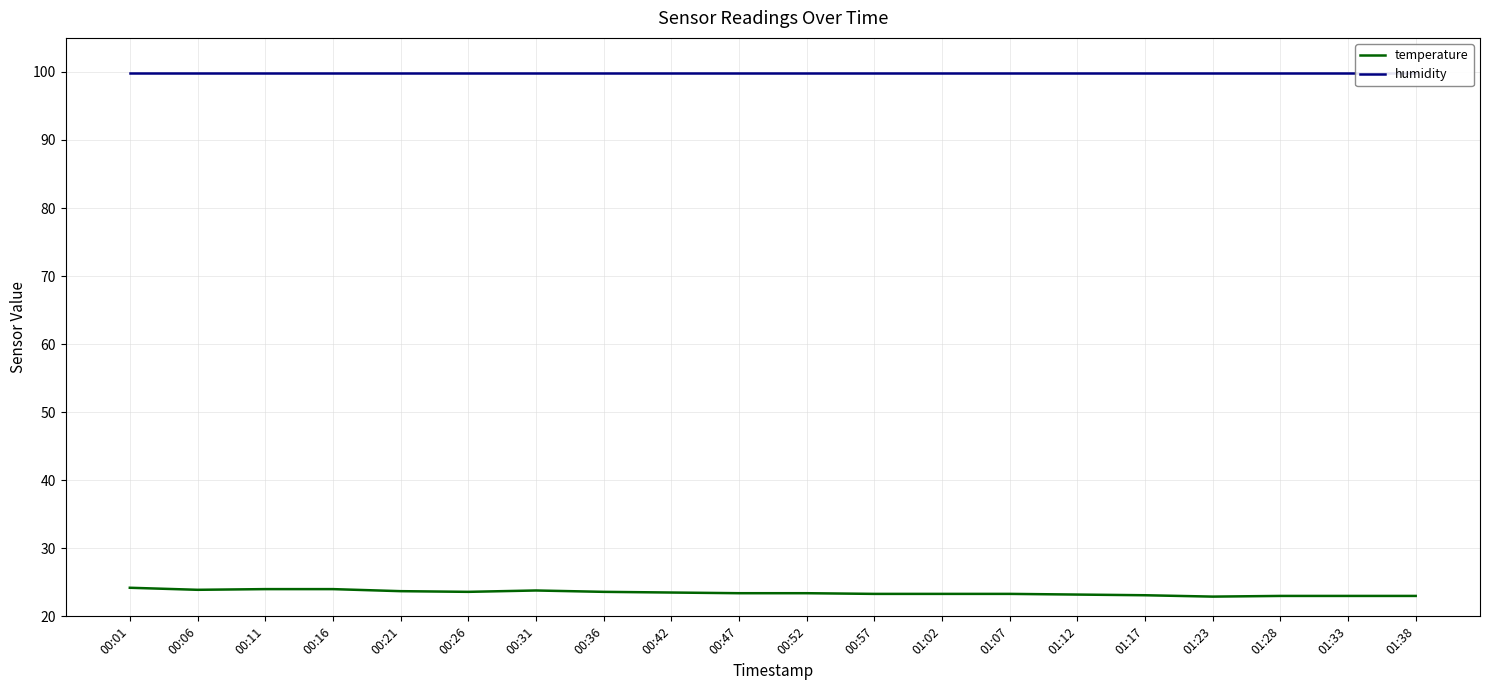

At which label is temperature closest to 23?

01:28